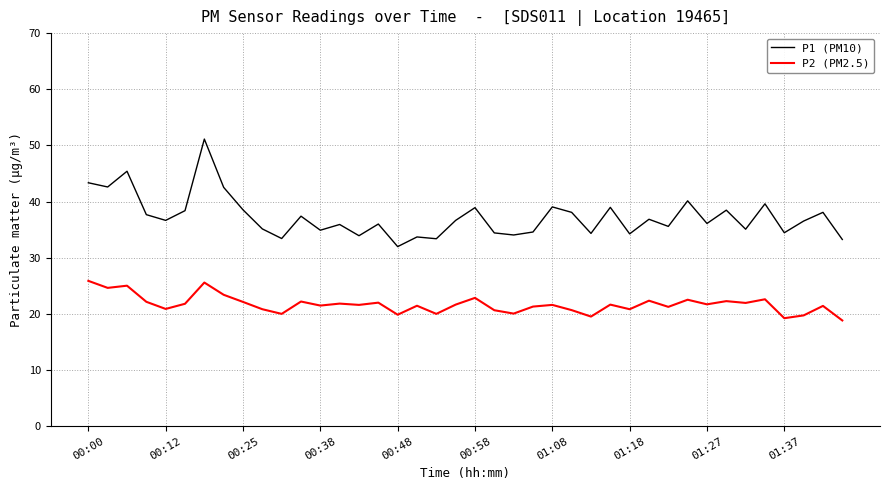

What is the greatest value displayed?

51.1